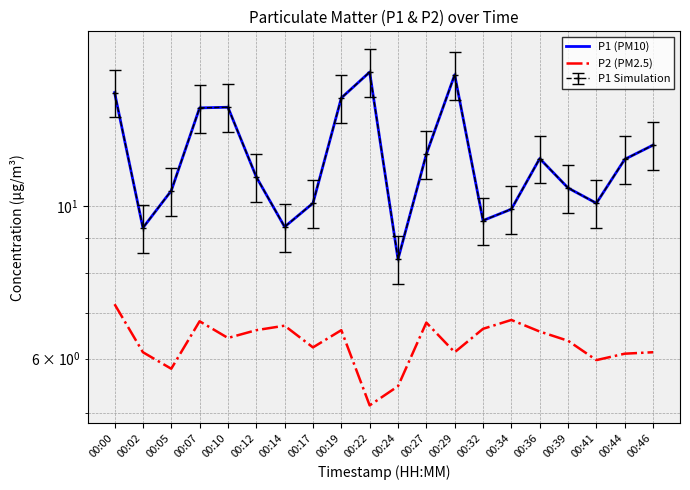

What is the highest value of the P2 (PM2.5) series?

7.2